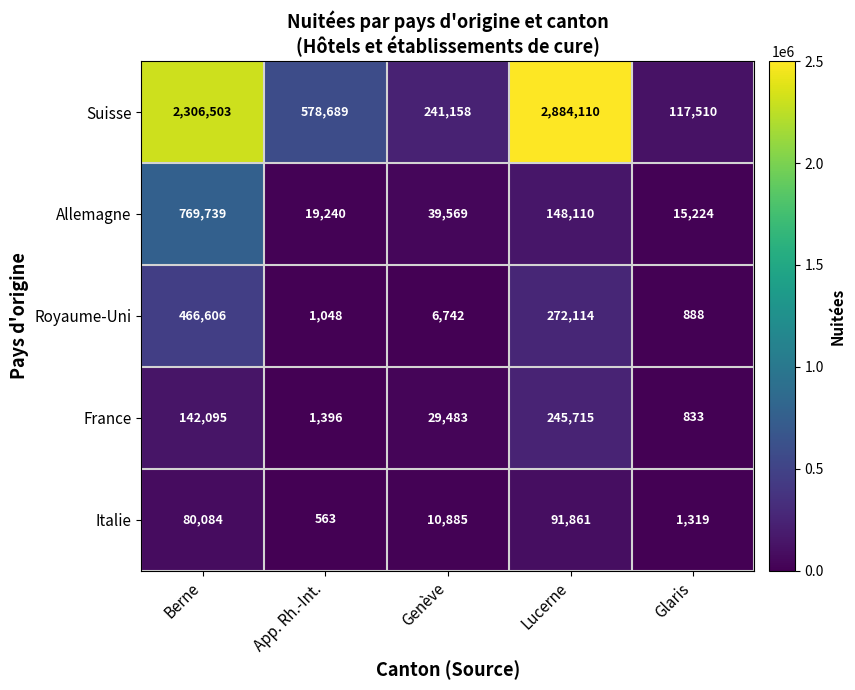

What is the difference between the highest and lowest values at Genève?

234416